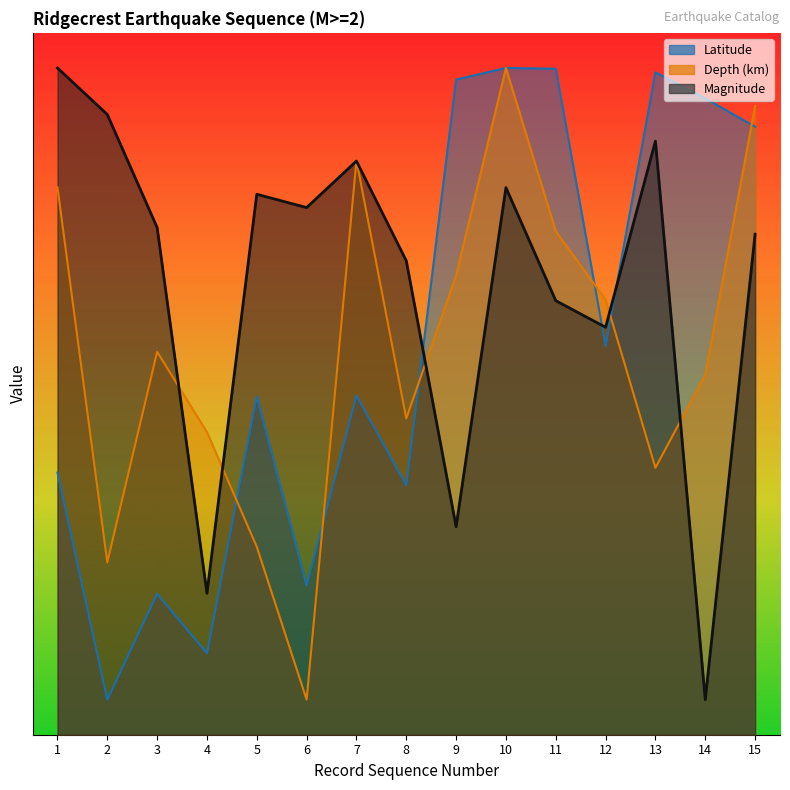

Which has a higher value, 8 or 1?

1